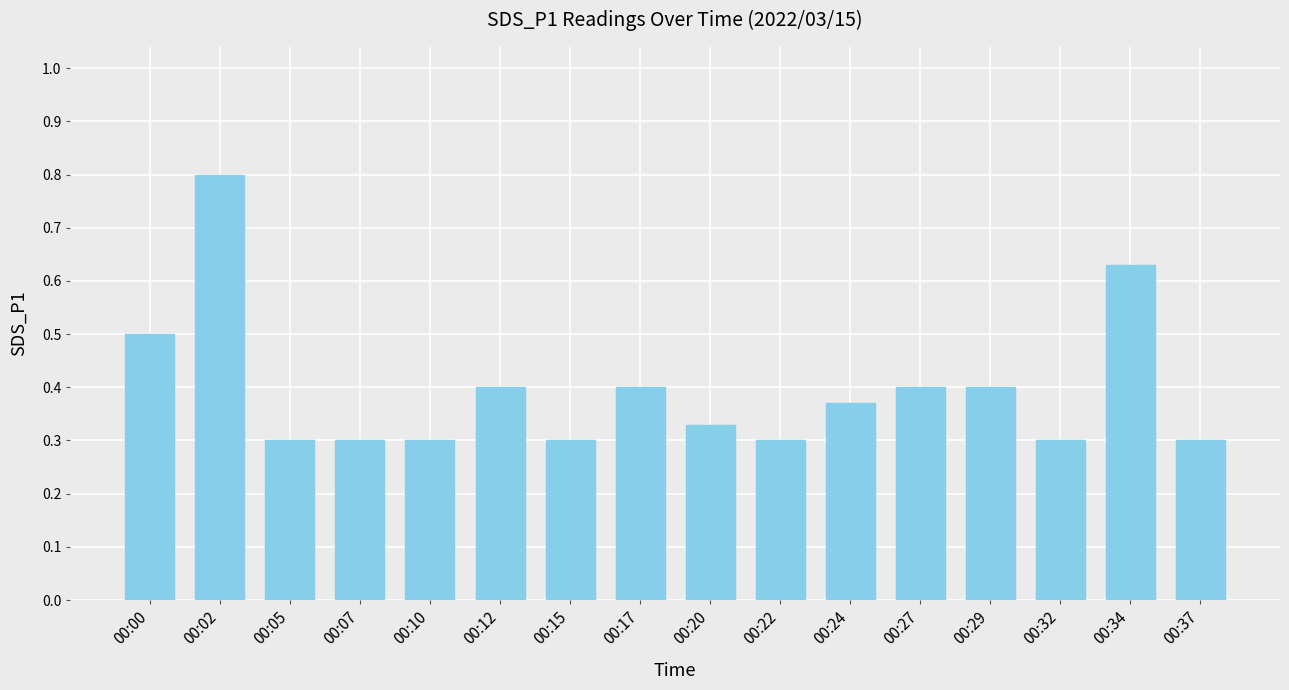

The value at 00:24 is 0.6. True or false?

False